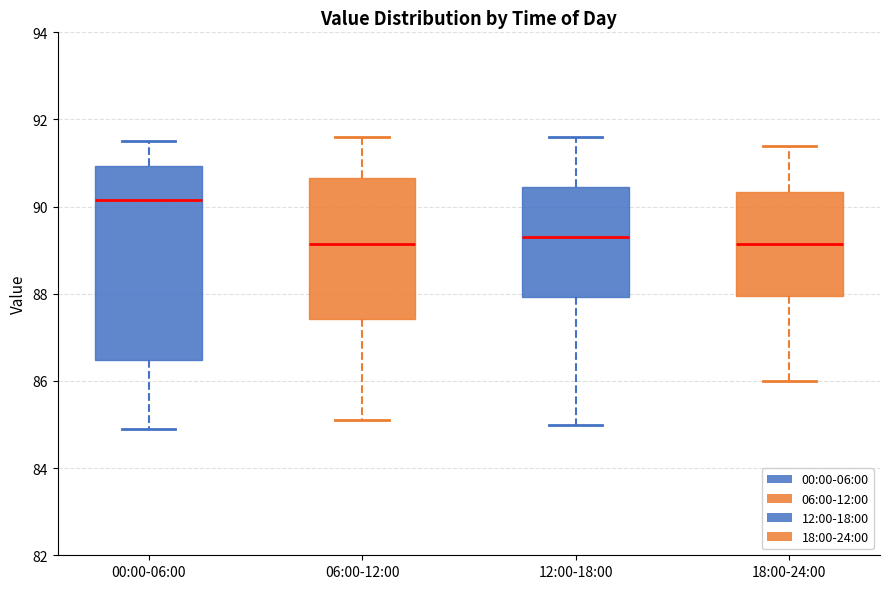

Comparing the boxes themselves (not the whiskers), which one is the tallest?

00:00-06:00